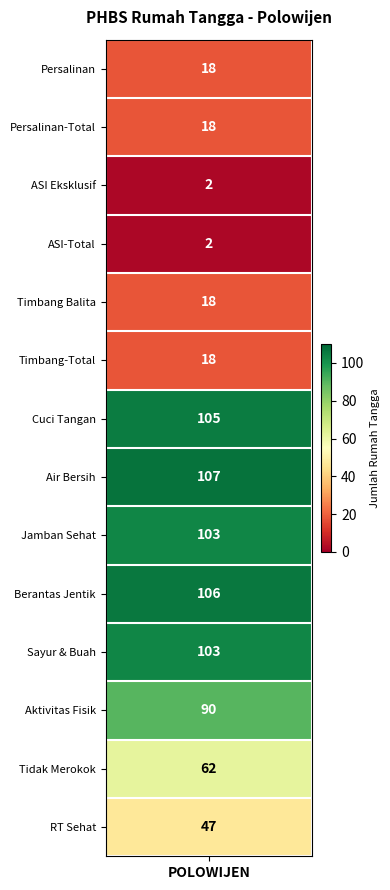

Is it true that the value at Jam-she is 103?

True